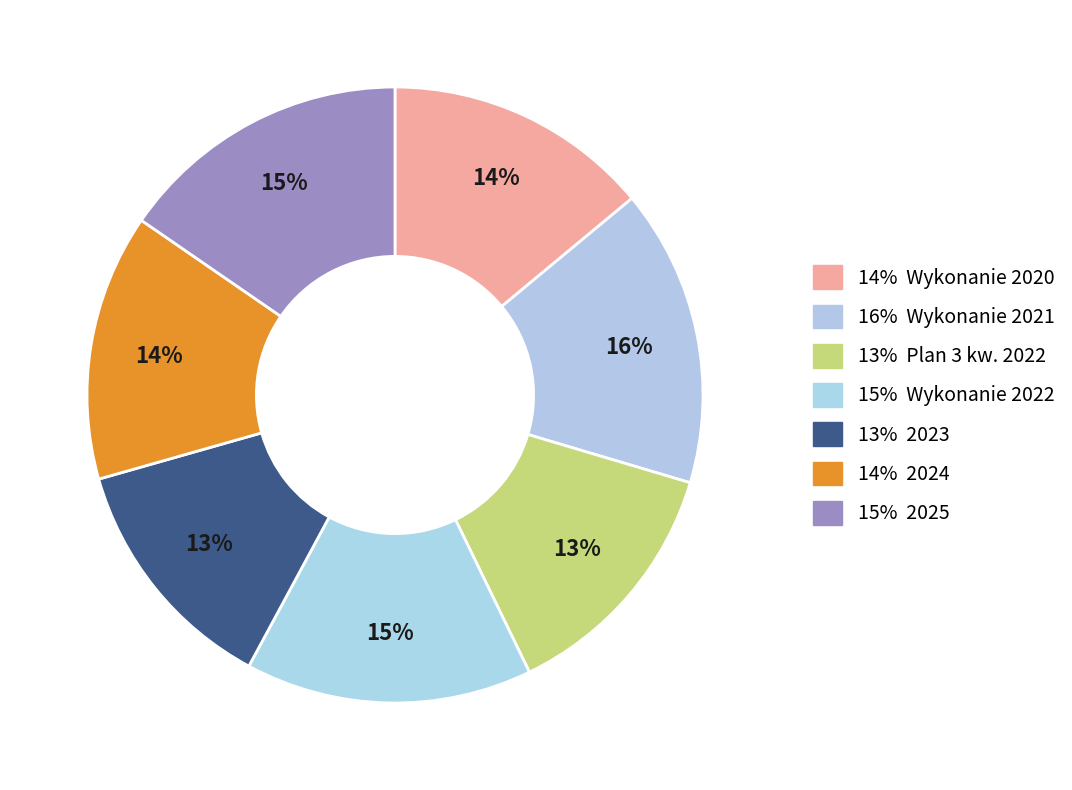

Rank the categories by value from lowest to highest.

2023, Plan 3 kw. 2022, Wykonanie 2020, 2024, Wykonanie 2022, 2025, Wykonanie 2021